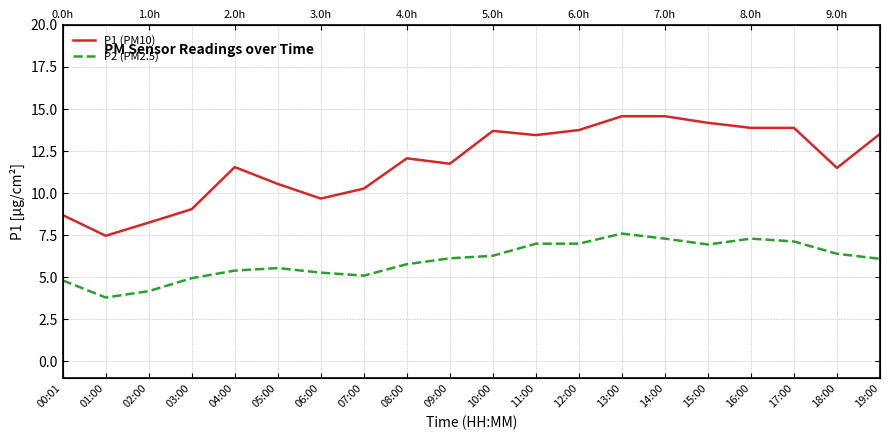

Is the value of P1 (PM10) at 05:00 greater than the value of P2 (PM2.5) at 17:00?

Yes